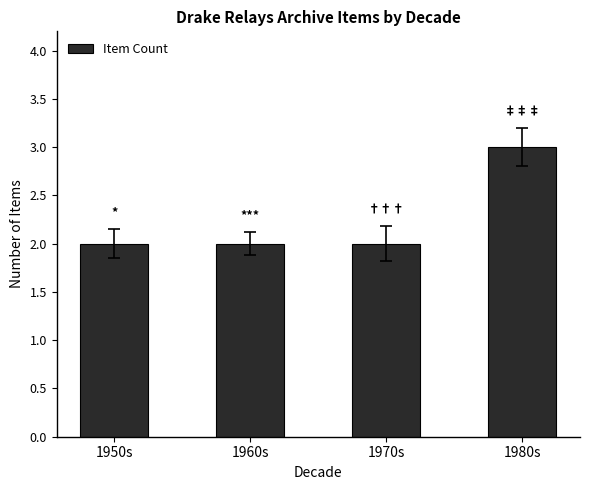

Approximately how many times larger is the value at 1970s compared to 1950s?

1.0